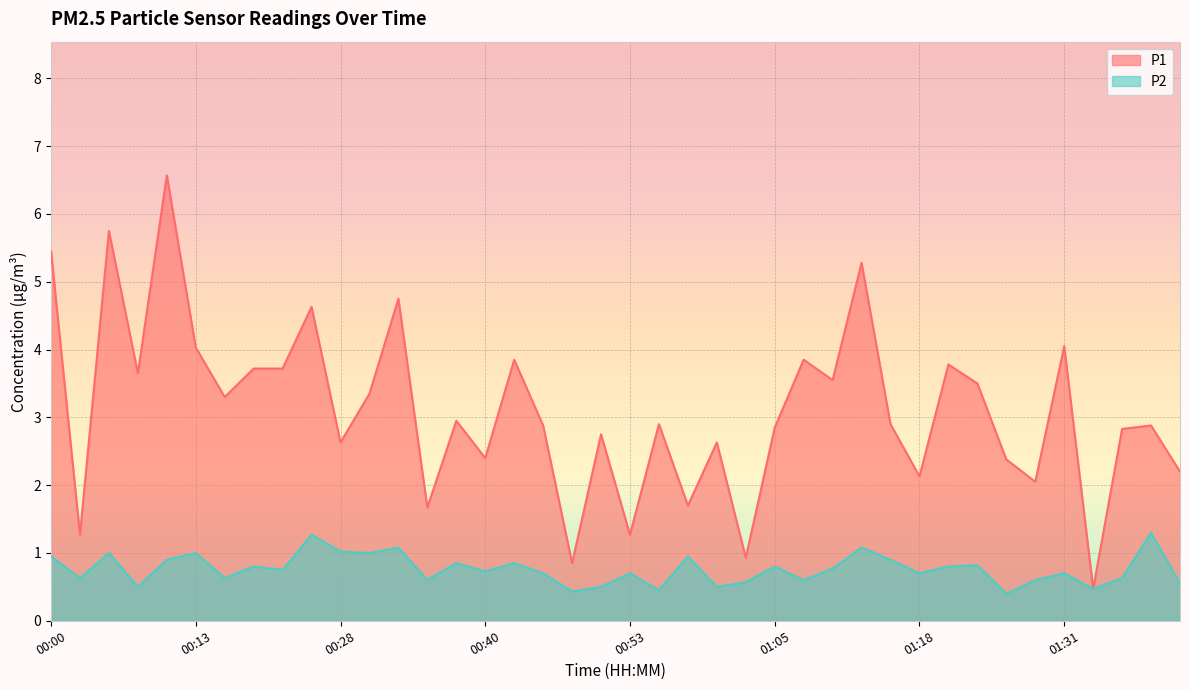

At how many categories does at least one series exceed 0?

40